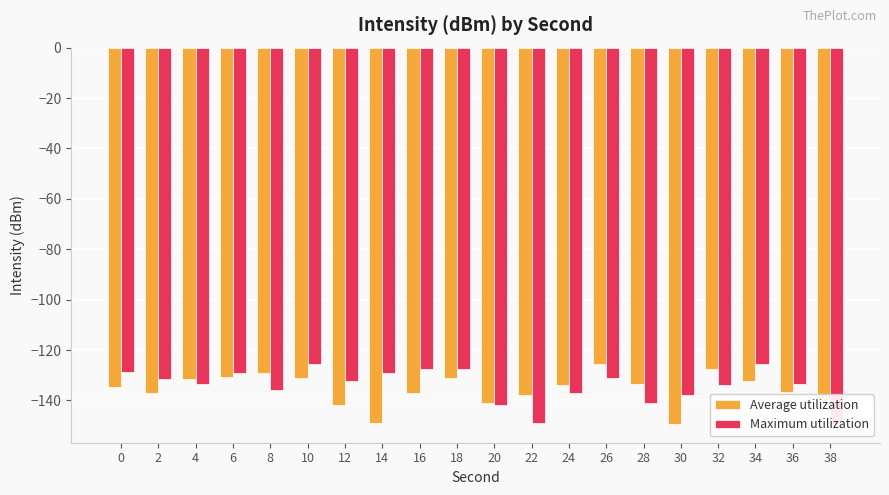

The Average utilization series shows -136.9 at 2. True or false?

True